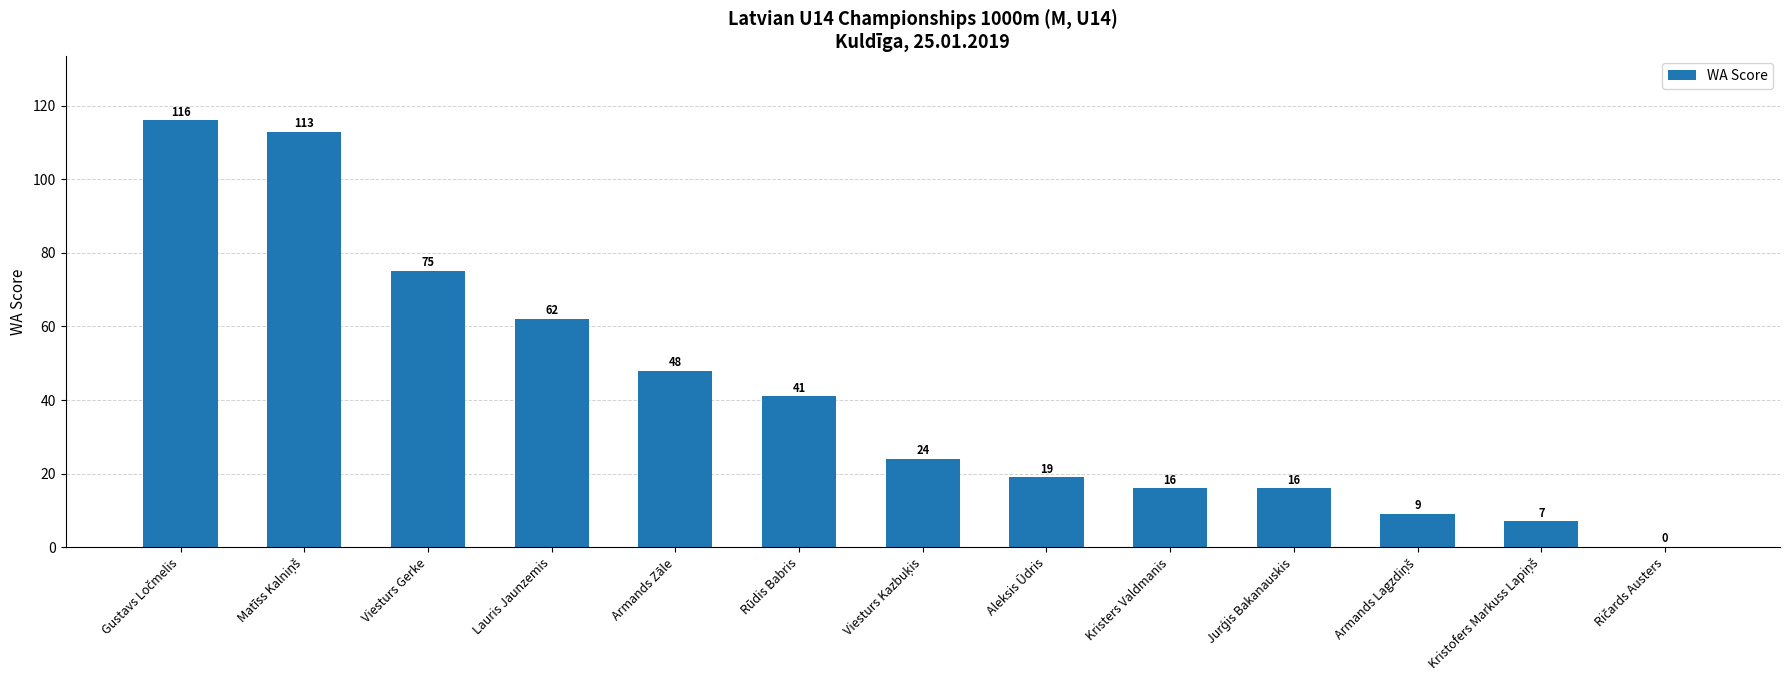

What is the average value?

42